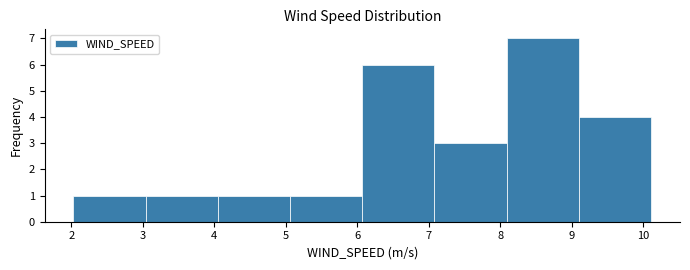

How tall is the bar that spans 8.1 to 9.1 on the x-axis? Neither the bar edges nor the heights are printed on the chart, so give them approximately, as read against the axes.

7